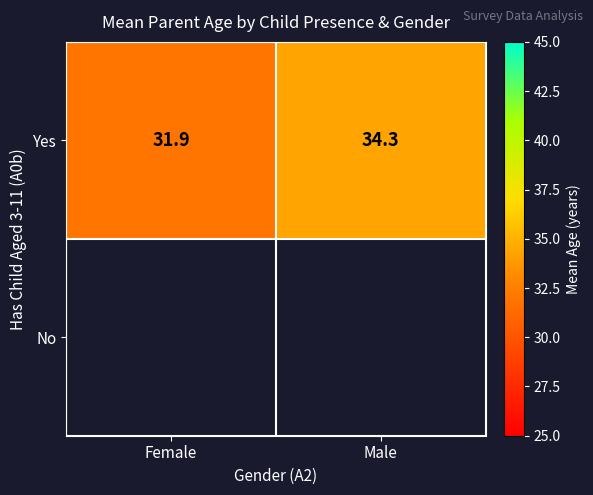

True or false: Yes has a value of 34.3 at Male.

True